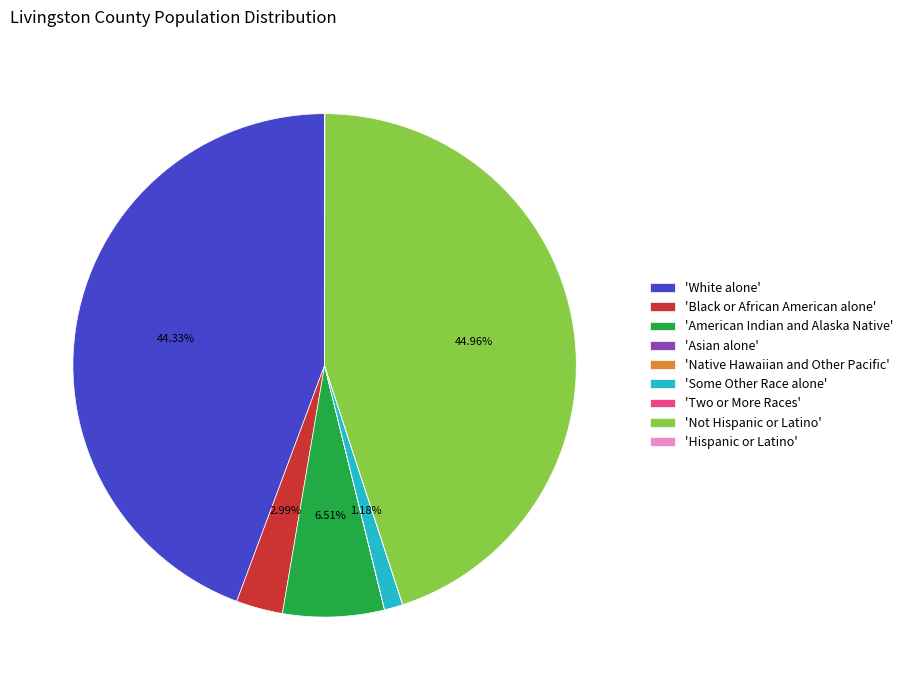

Which category has the biggest portion of the pie?

'Not Hispanic or Latino'